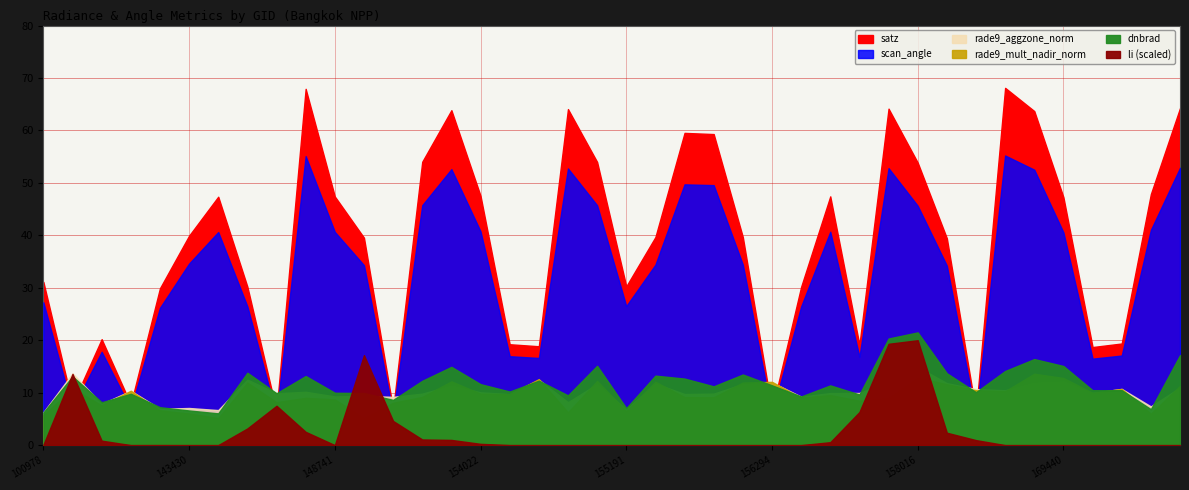

Which category has the lowest value in the scan_angle series?

168722